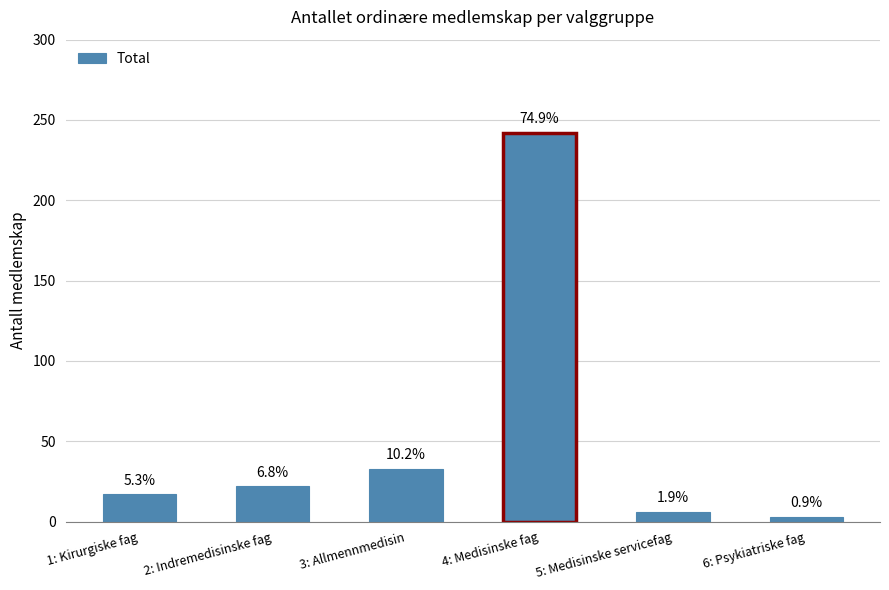

What is the greatest value displayed?

242